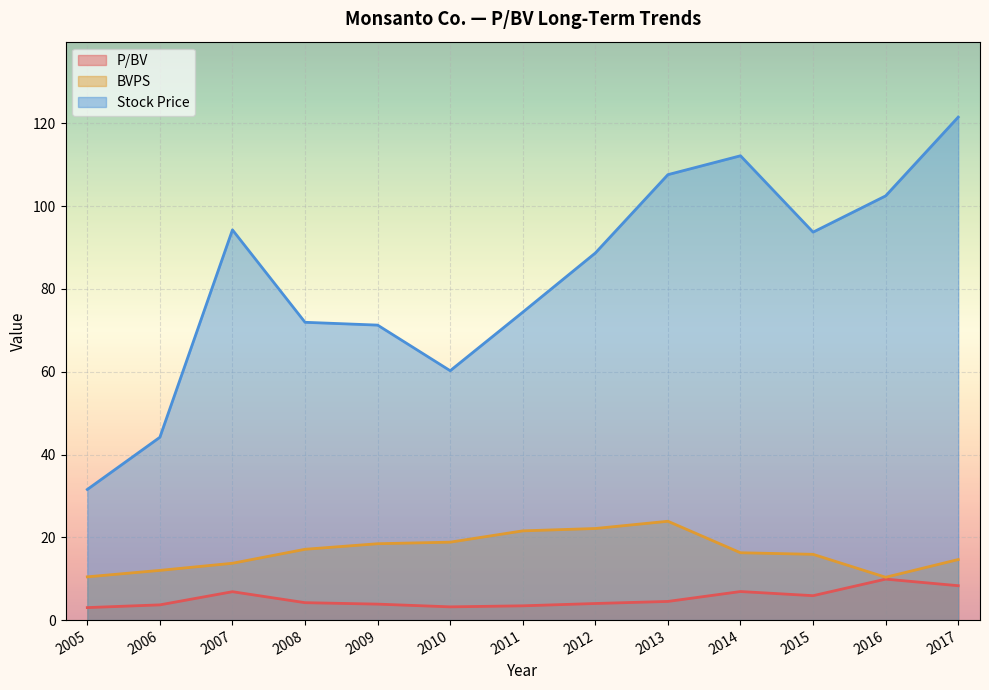

Does the chart display data point markers on the line(s)?

No